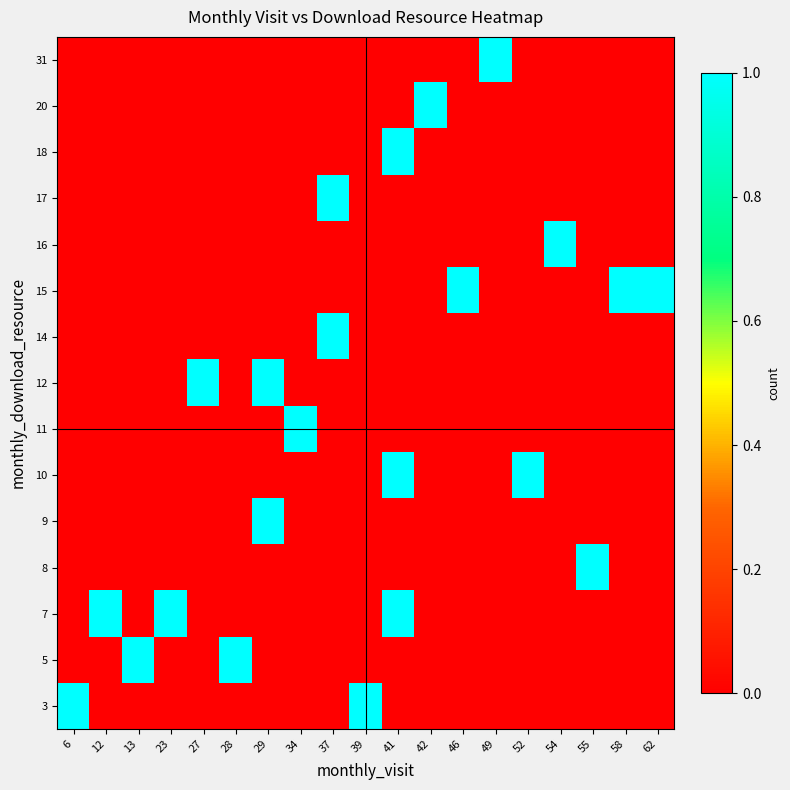

What is the greatest value displayed?

1